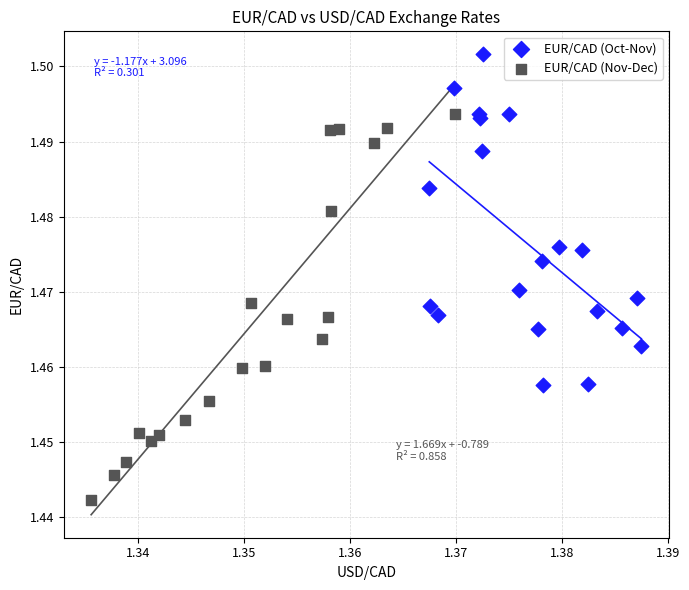

Which series reaches the minimum Y coordinate?

EUR/CAD (Nov-Dec)